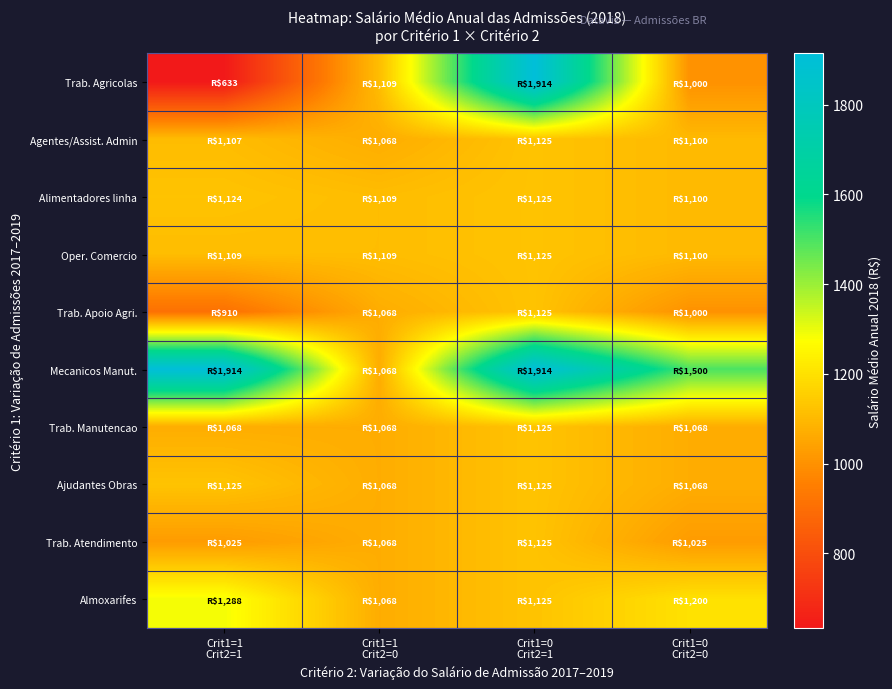

At which category does the chart reach its minimum across all series?

Crit1=1
Crit2=1